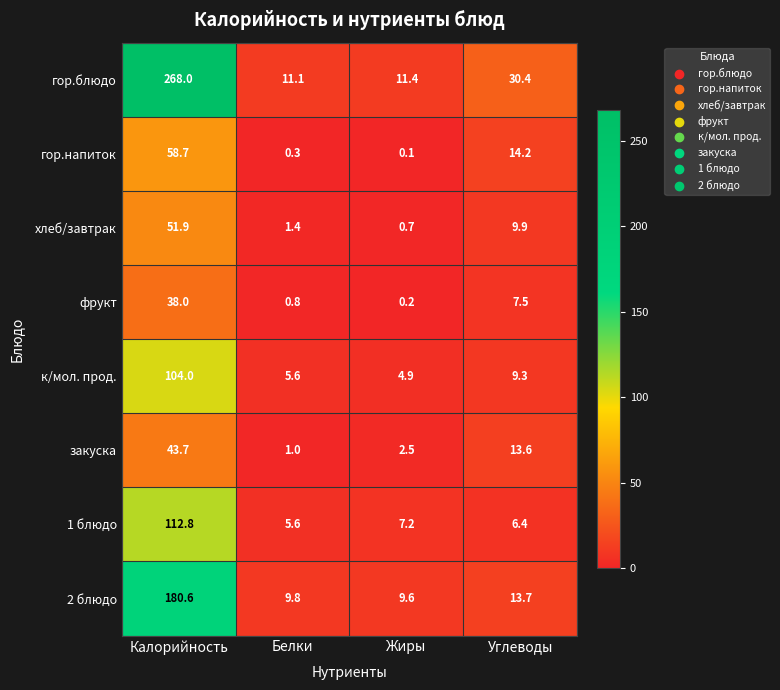

What is the total value across all series at Углеводы?

105.0